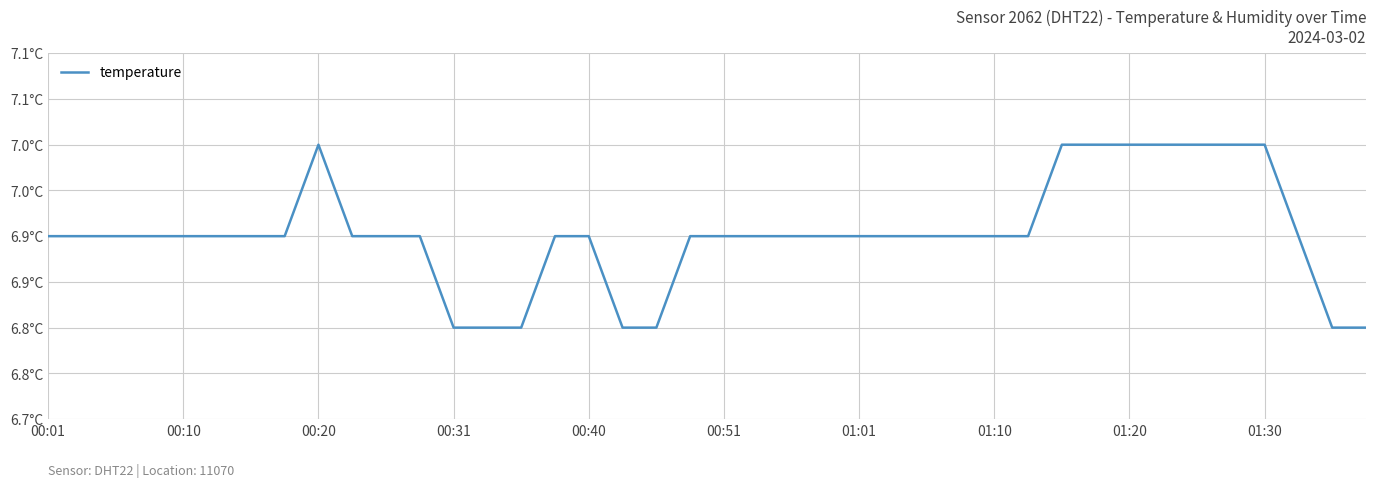

Does the chart display data point markers on the line(s)?

No